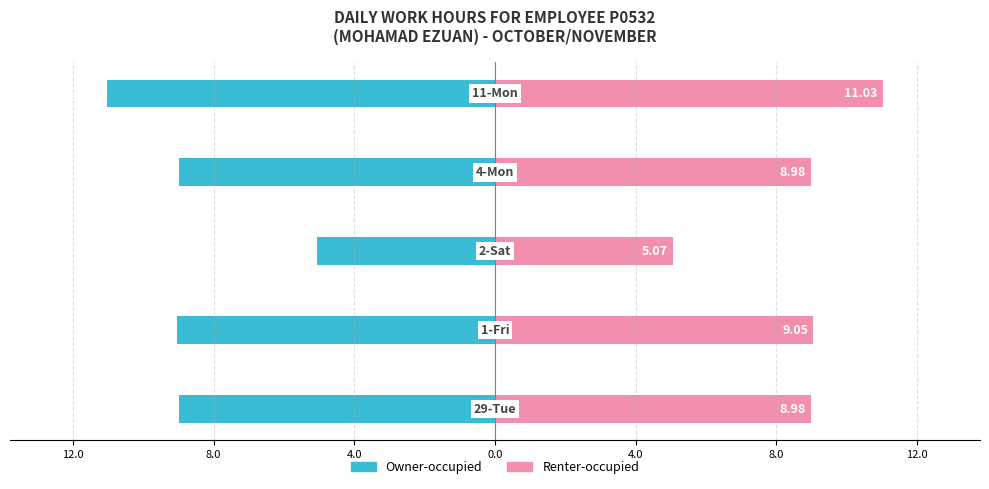

What is the difference between the second highest and second lowest values in the Owner-occupied series?

0.1